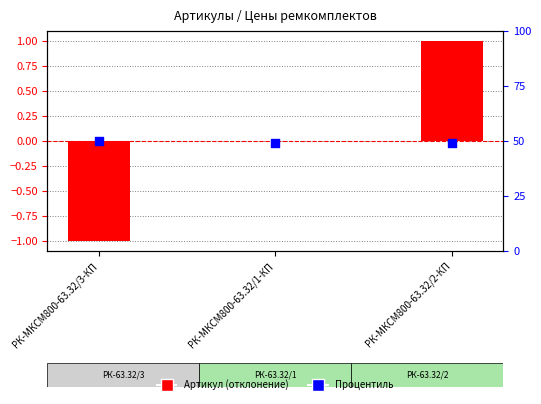

Which series reaches the minimum Y coordinate?

Артикул (отклонение)